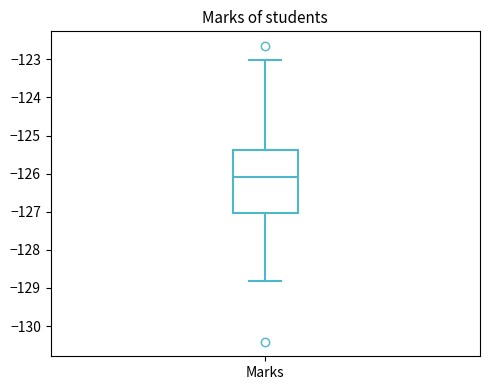

Read this box plot against the y-axis: the position of the median line, the range covered by the box, and the ends of both whiskers. The values are not printed on the chart, so give them approximately, as read against the axis.

median -126.1, box -127.0 to -125.4, whiskers -128.8 to -123.0